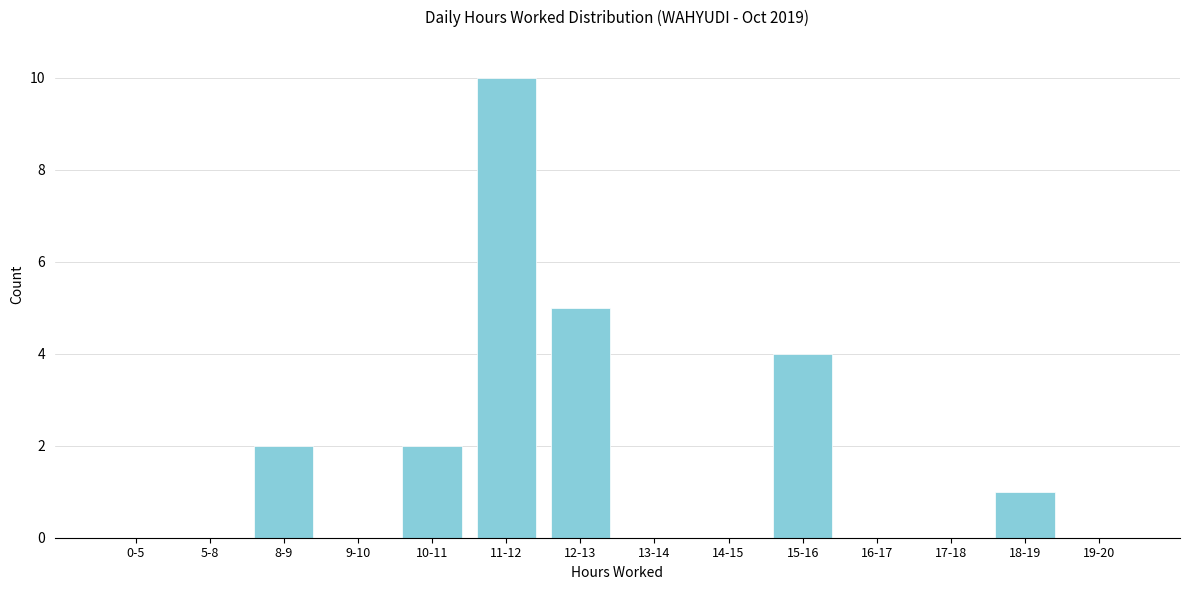

Reading left to right, list all the values displayed in this chart.

0-5=0	5-8=0	8-9=2	9-10=0	10-11=2	11-12=10	12-13=5	13-14=0	14-15=0	15-16=4	16-17=0	17-18=0	18-19=1	19-20=0